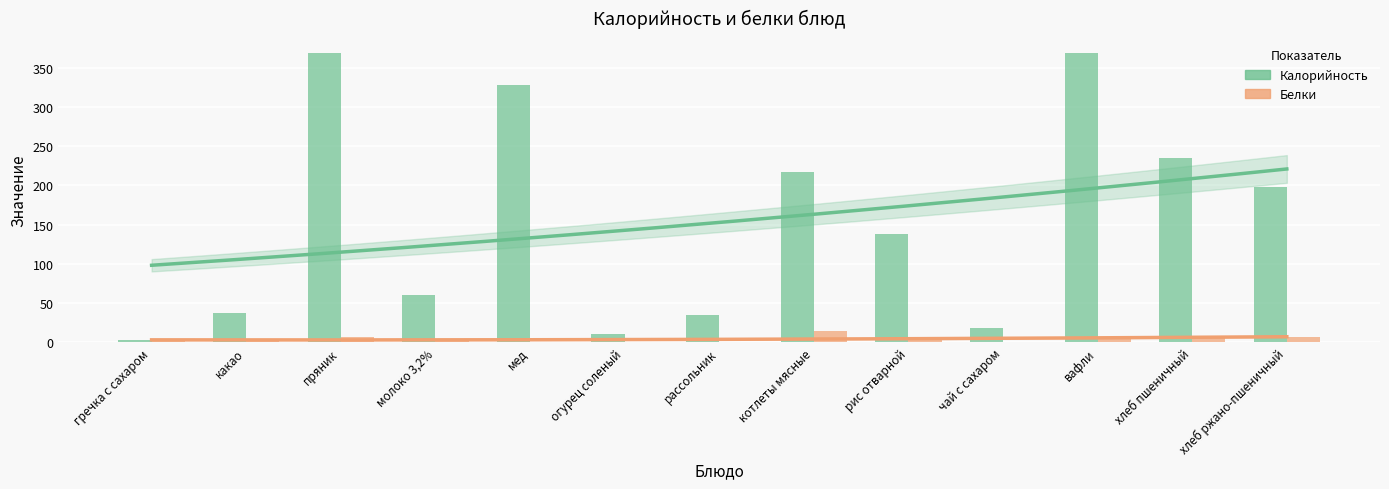

How many distinct data groups are displayed?

2